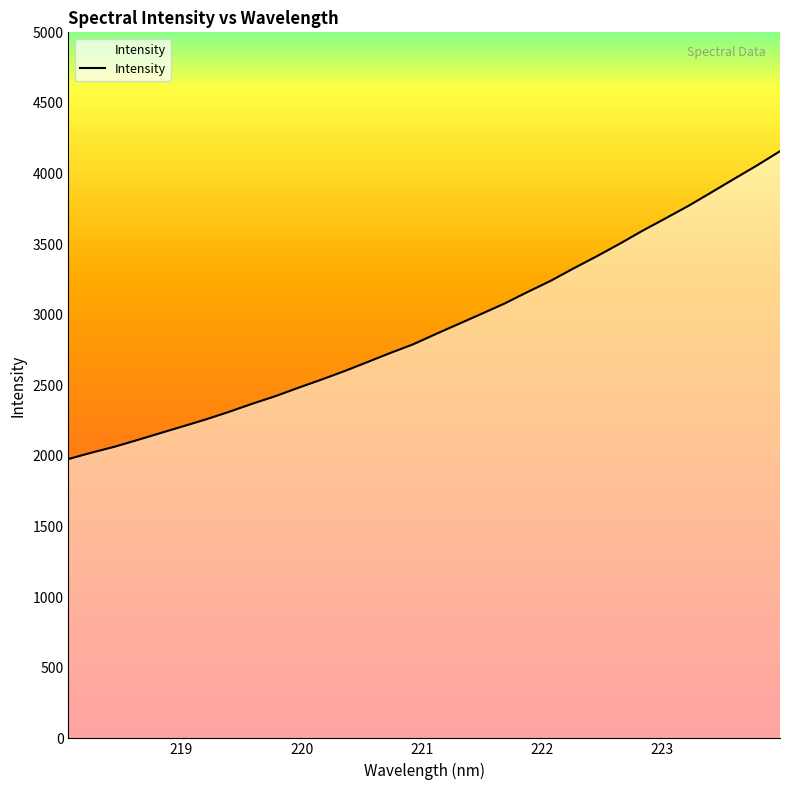

What is the smallest value displayed?

1978.1